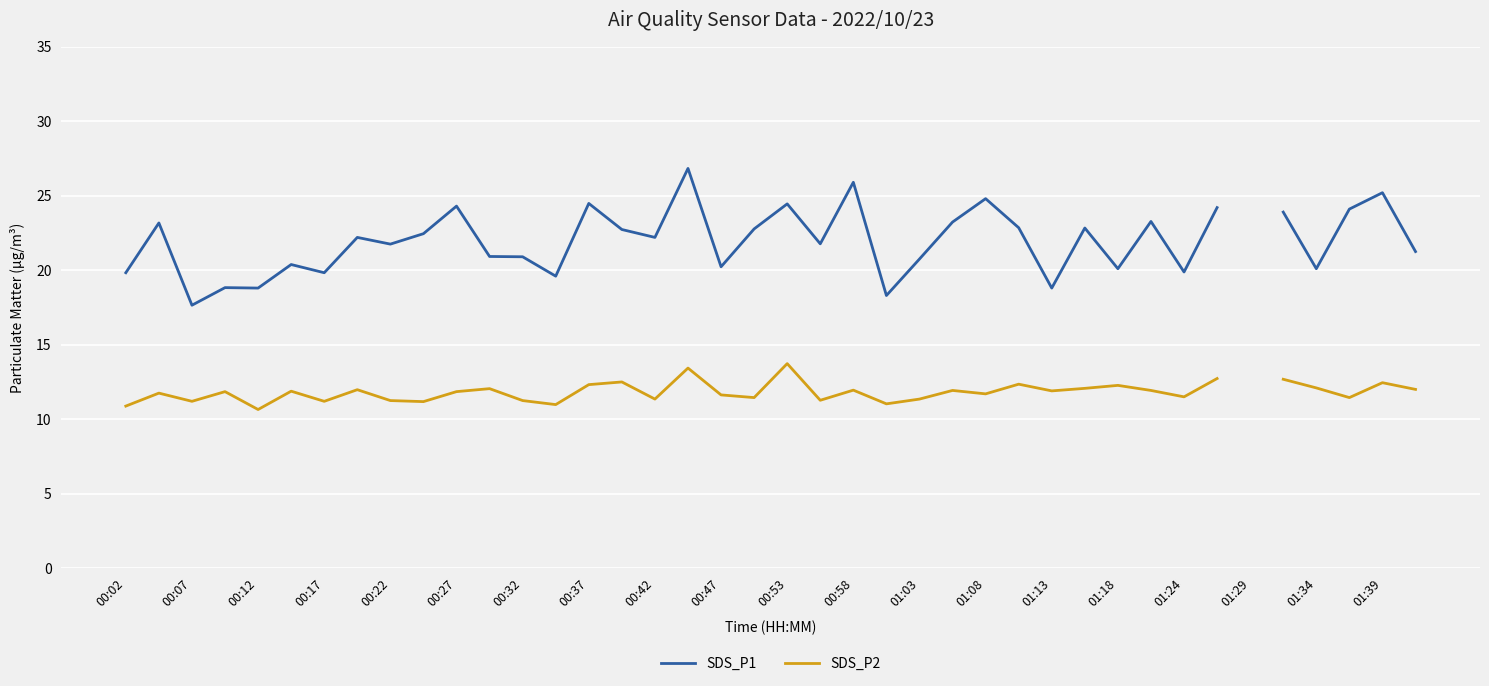

Is this an area chart (filled region under the line)?

No